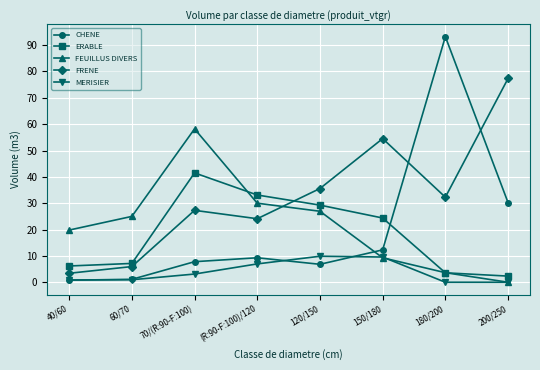

Where is the first local minimum for FRENE?

(R:90-F:100)/120